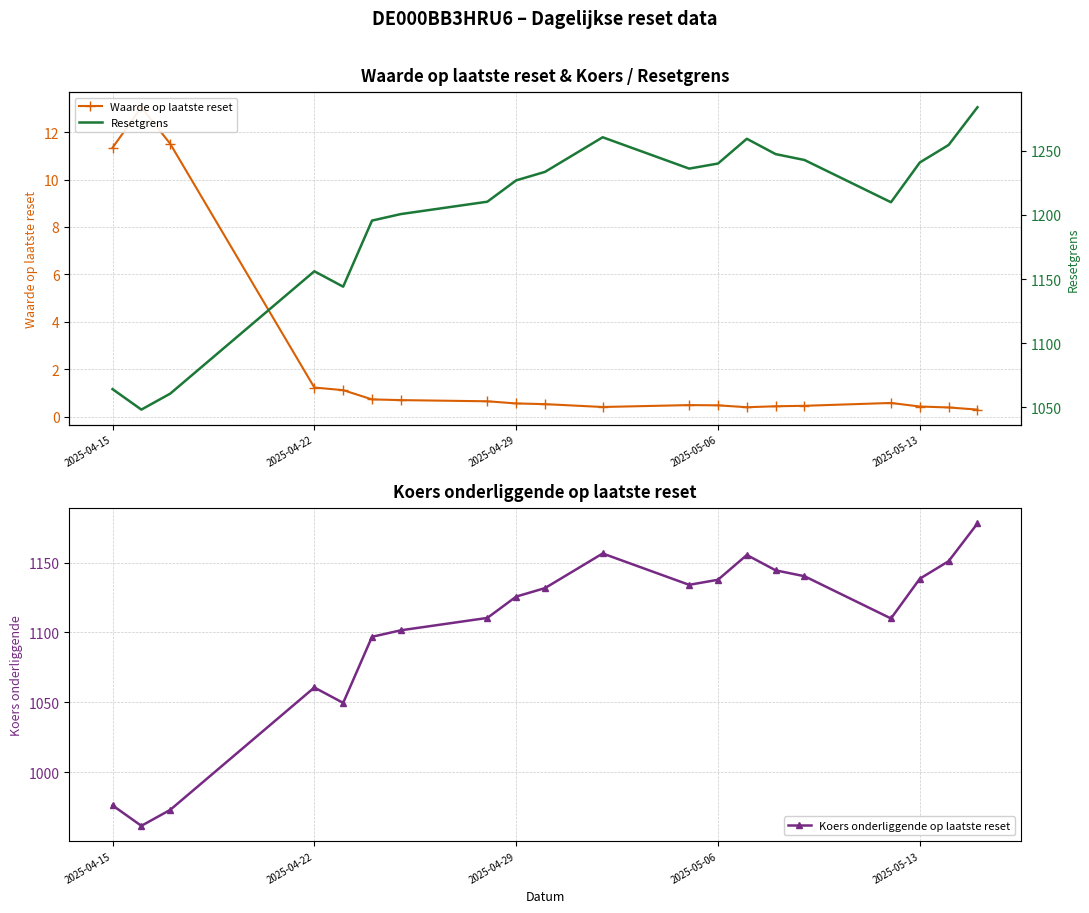

How many data points in Resetgrens are above 1233?

10